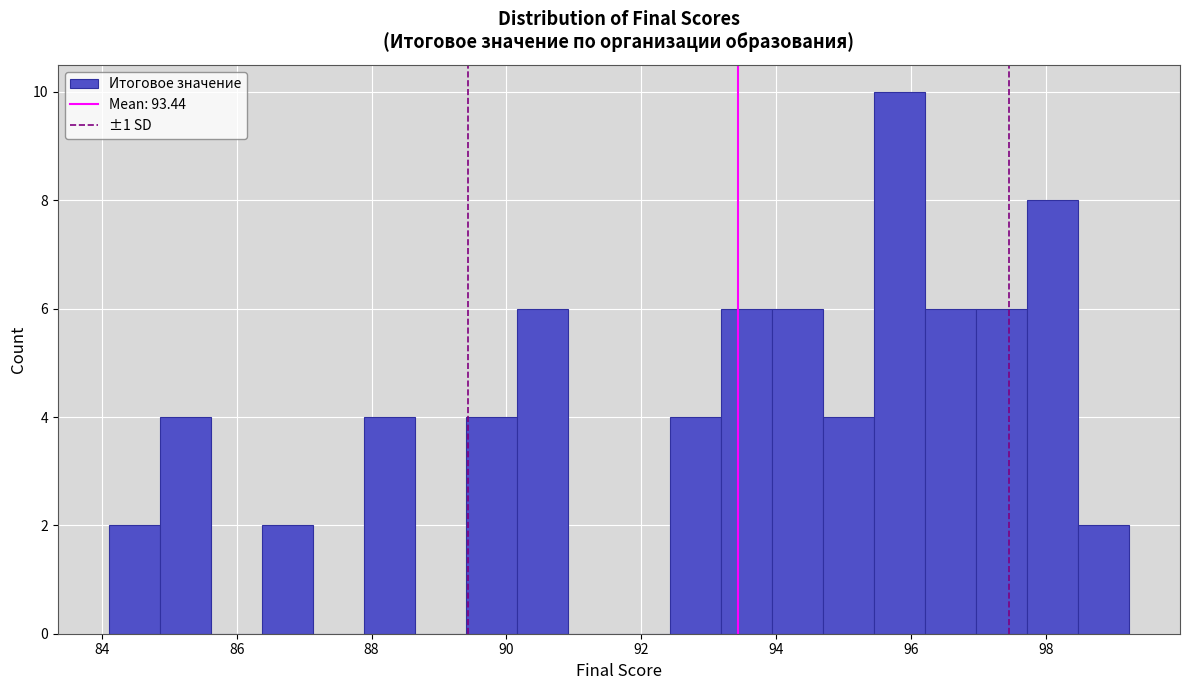

Around what value on the x-axis is the tallest bar? Give the approximate position of its centre, as read against the axis.

95.8